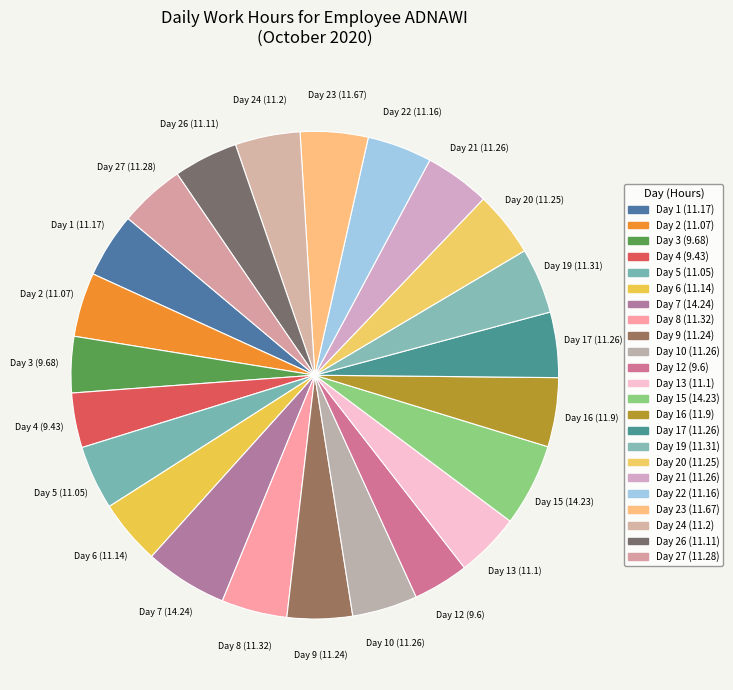

What is the ratio of the value at Day 10 to the value at Day 2?

1.0